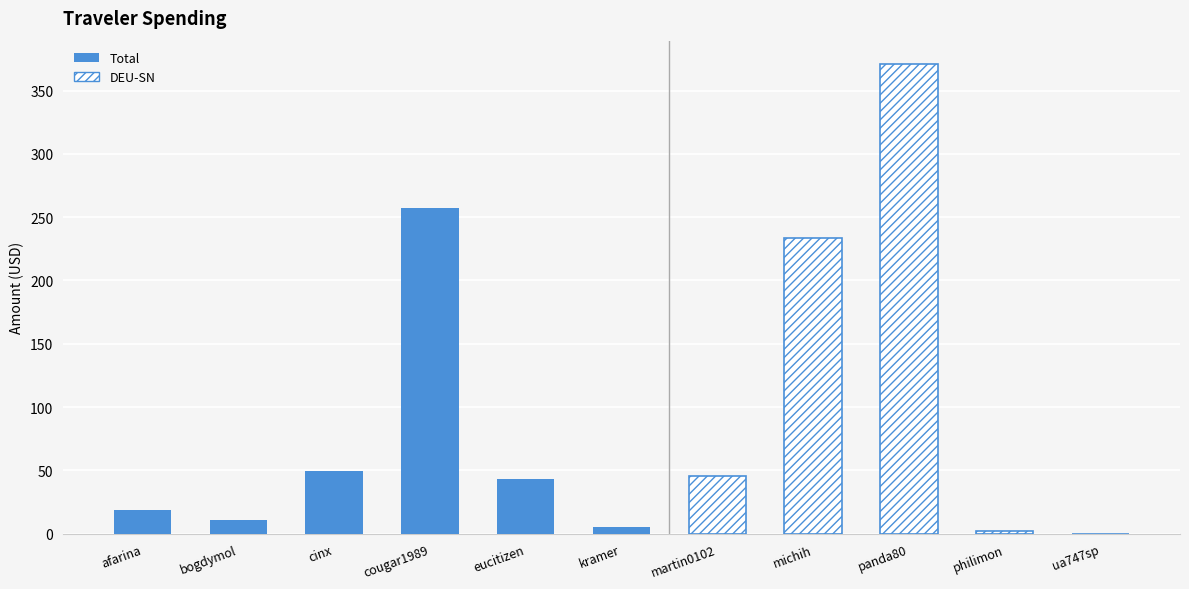

What is the label of the 1st bar from the right?

ua747sp